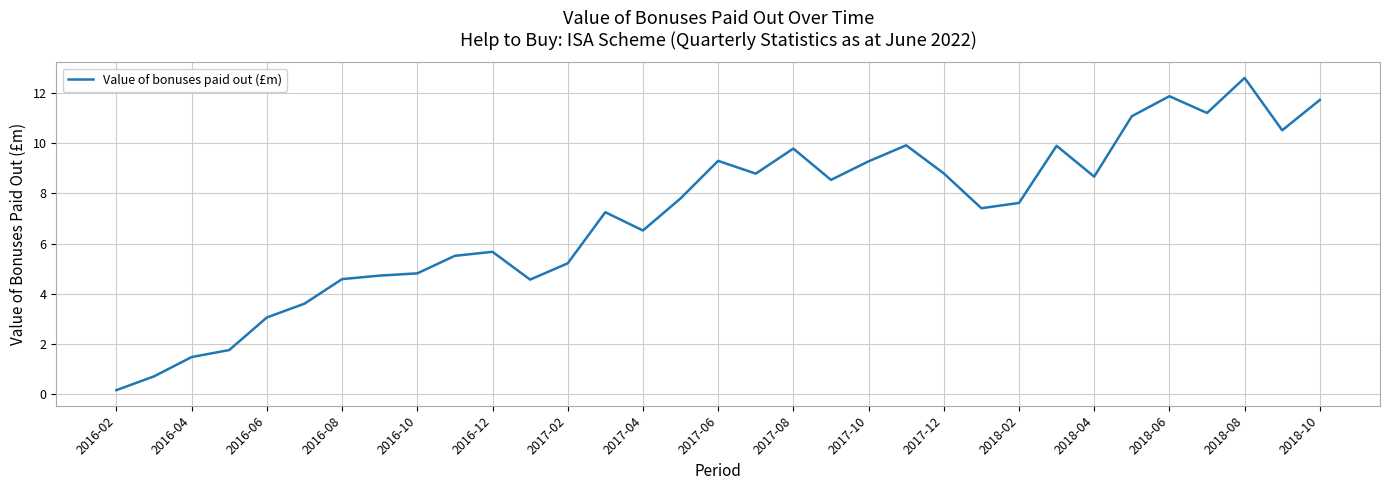

What is the maximum value shown in the chart?

12.6